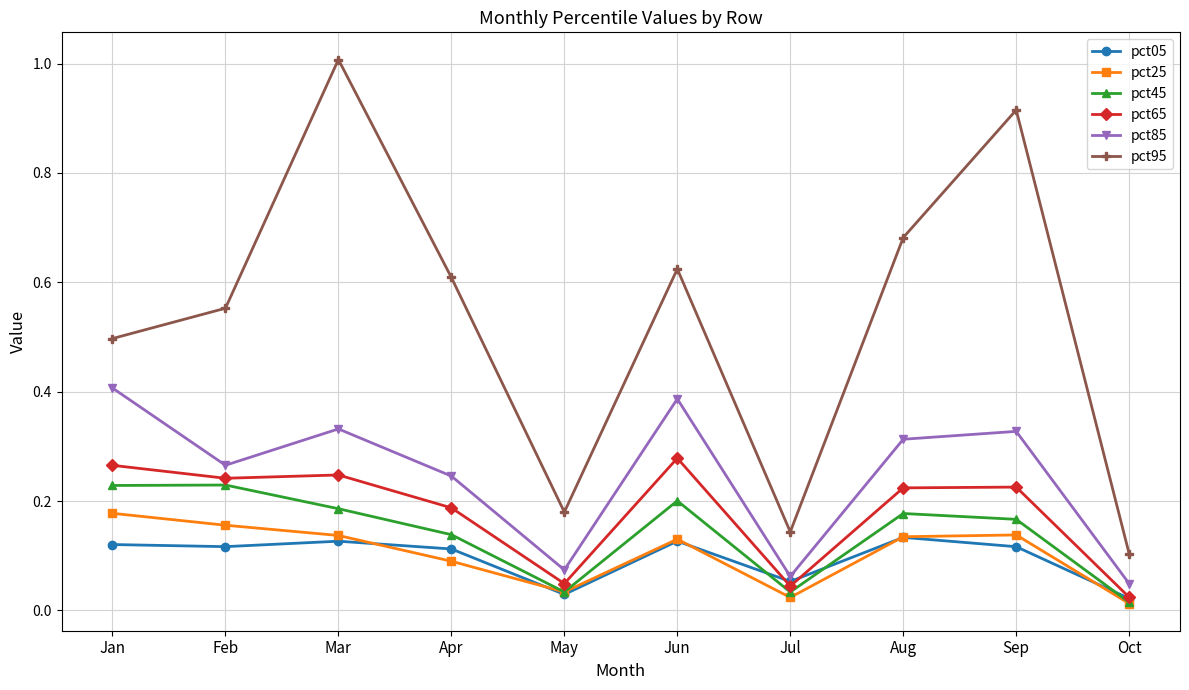

How many data points does each series have?

10